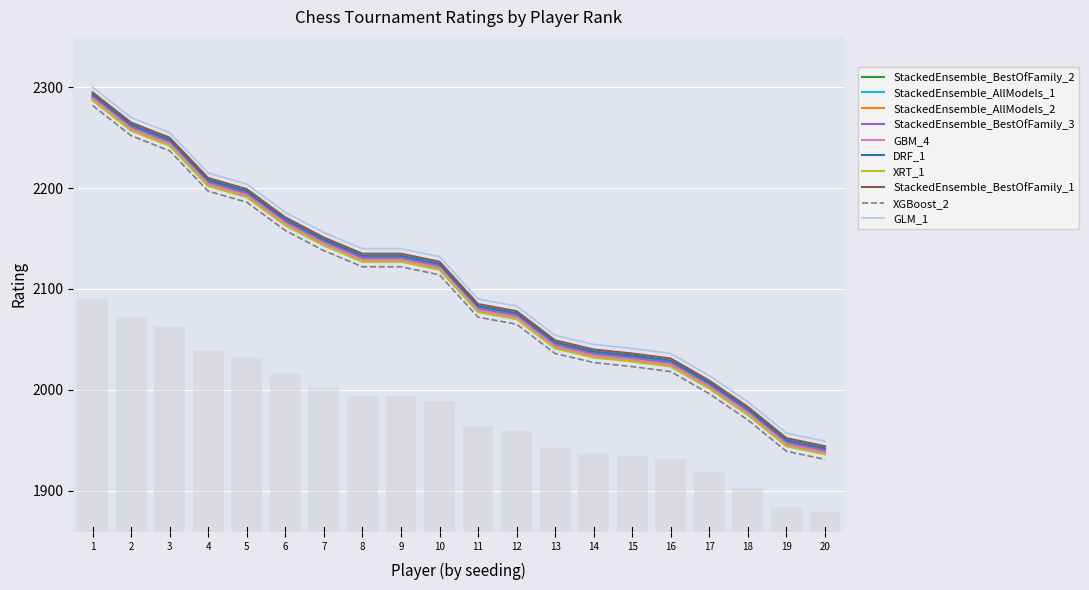

True or false: GBM_4 has a value of 1977 at 18.

True